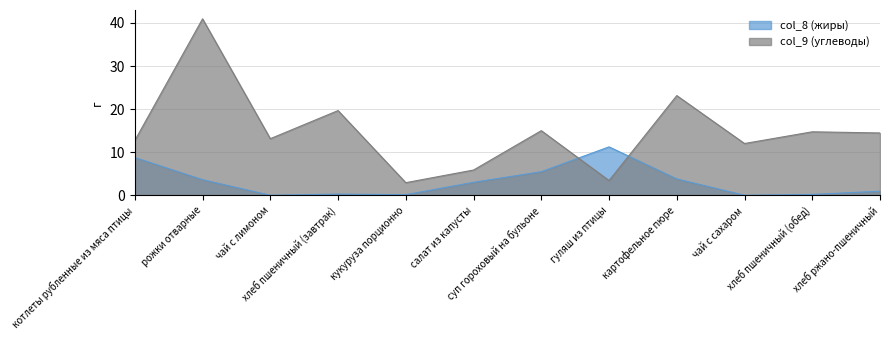

Where does the col_9 (углеводы) series first go above 14?

рожки отварные